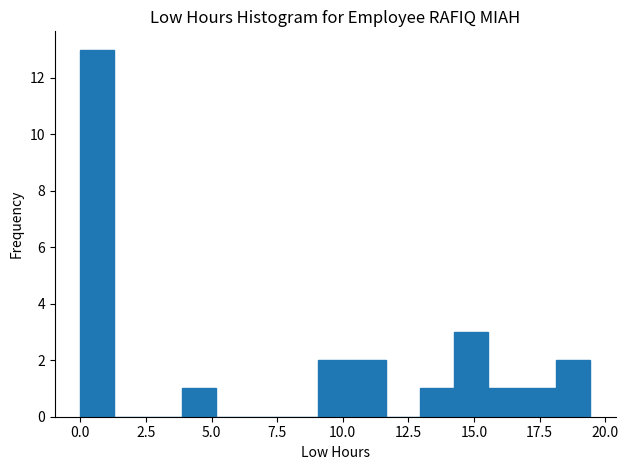

Read against the x-axis, roughly where is the centre of the tallest bar?

0.5